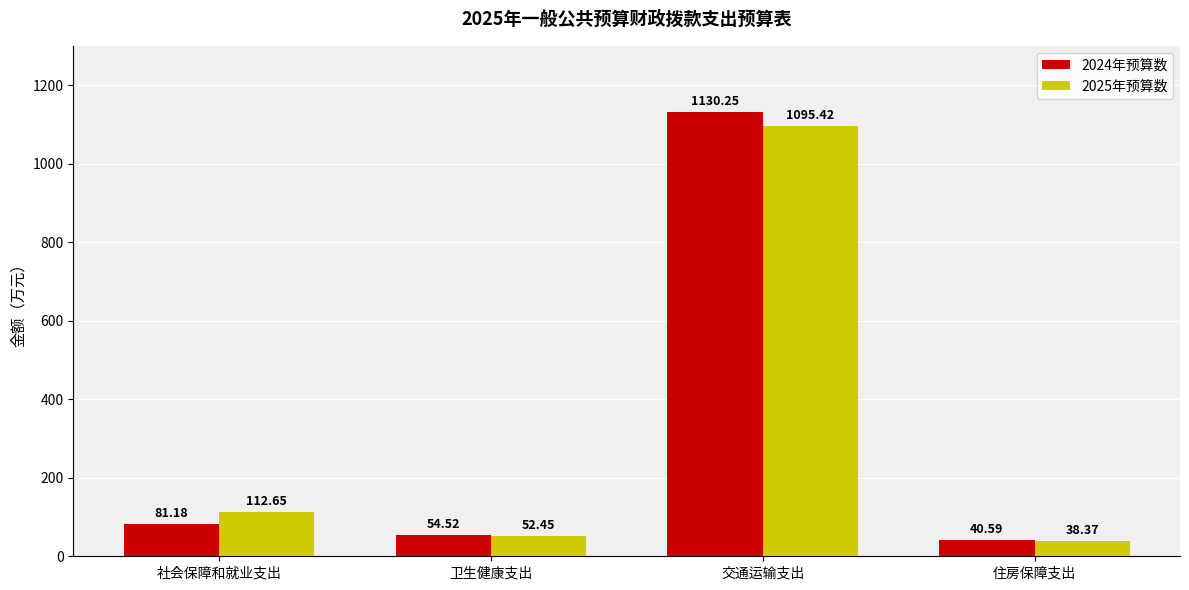

What is the difference between the highest and lowest values at 住房保障支出?

2.2